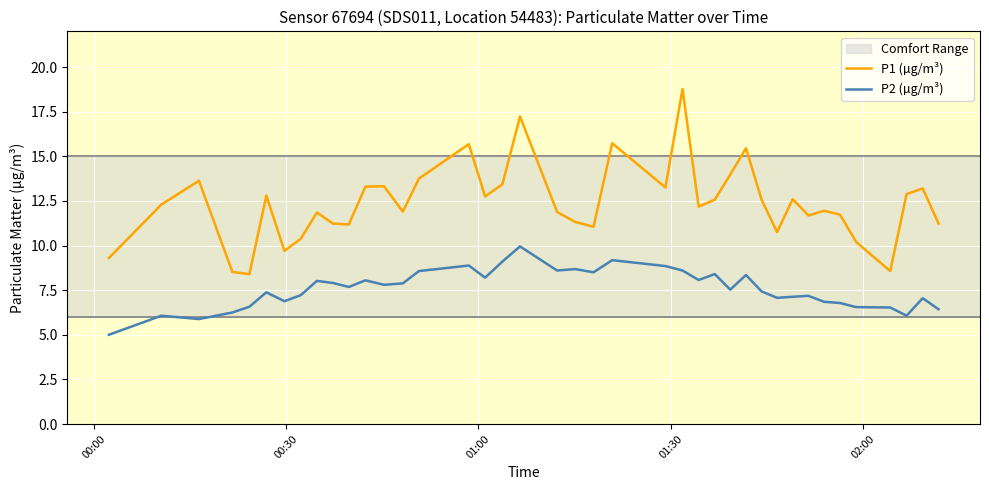

List the series in order of their overall mean, highest first.

P1 (µg/m³), P2 (µg/m³)